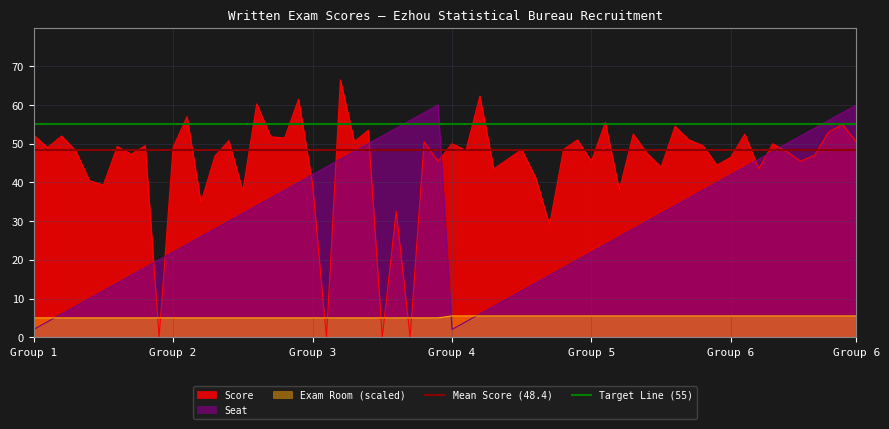

Is it true that Mean Score (48.4) equals 48.4 at Group 1?

True